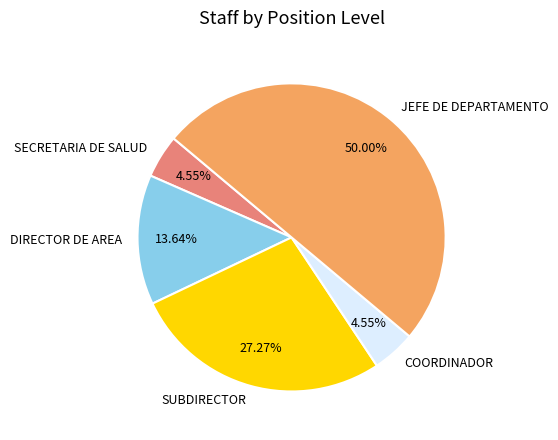

Which slice is the largest?

JEFE DE DEPARTAMENTO